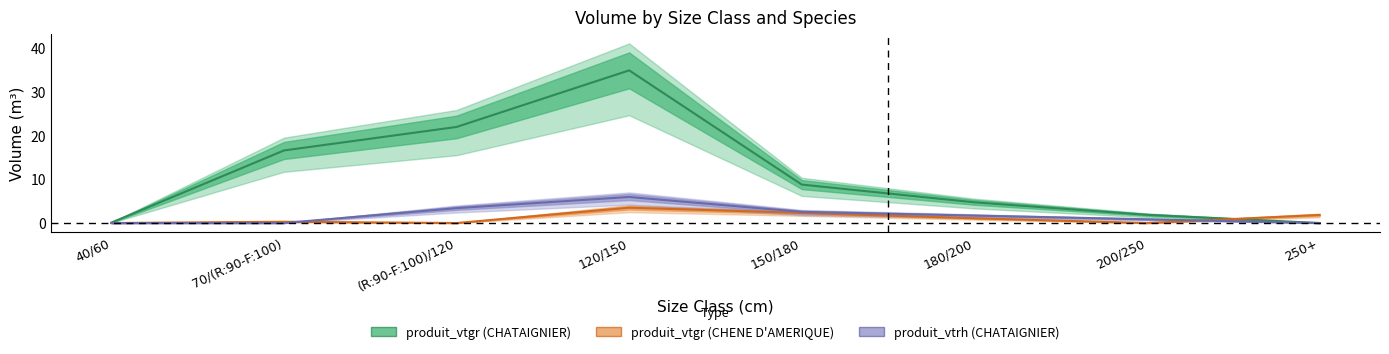

Where is produit_vtgr (CHENE D'AMERIQUE) nearest to the value 1?

180/200